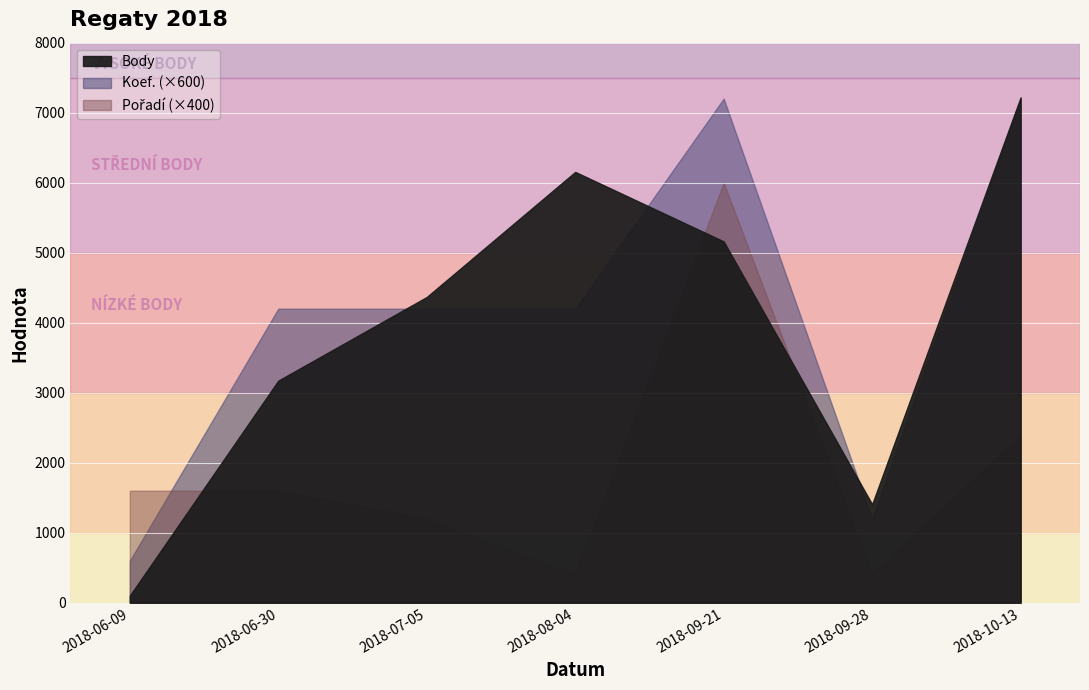

Where is Koef. nearest to the value 6?

2018-06-30